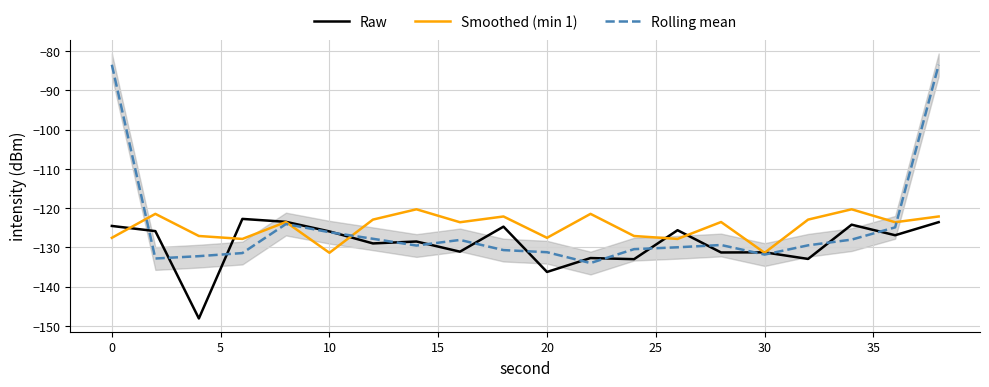

True or false: Smoothed (min 1) and Raw intersect in this chart.

True